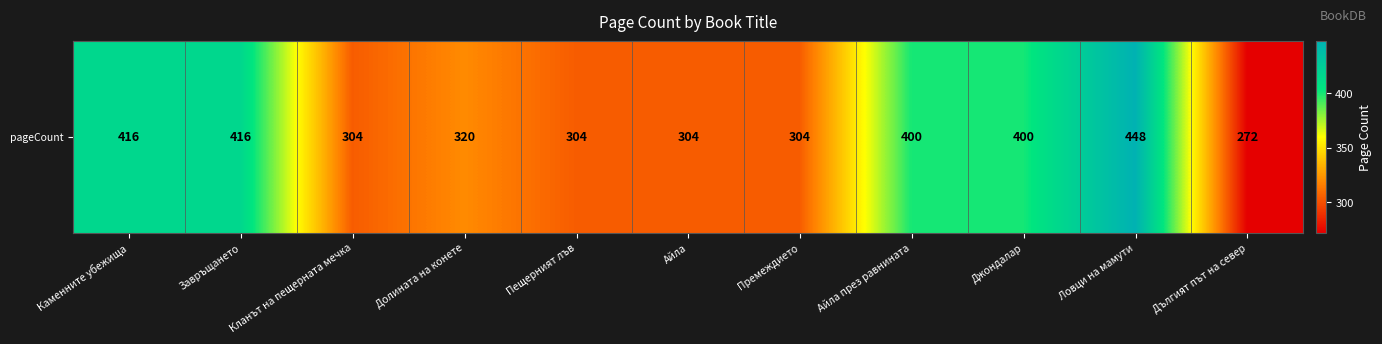

At which label does the data first exceed 320?

Каменните убежища